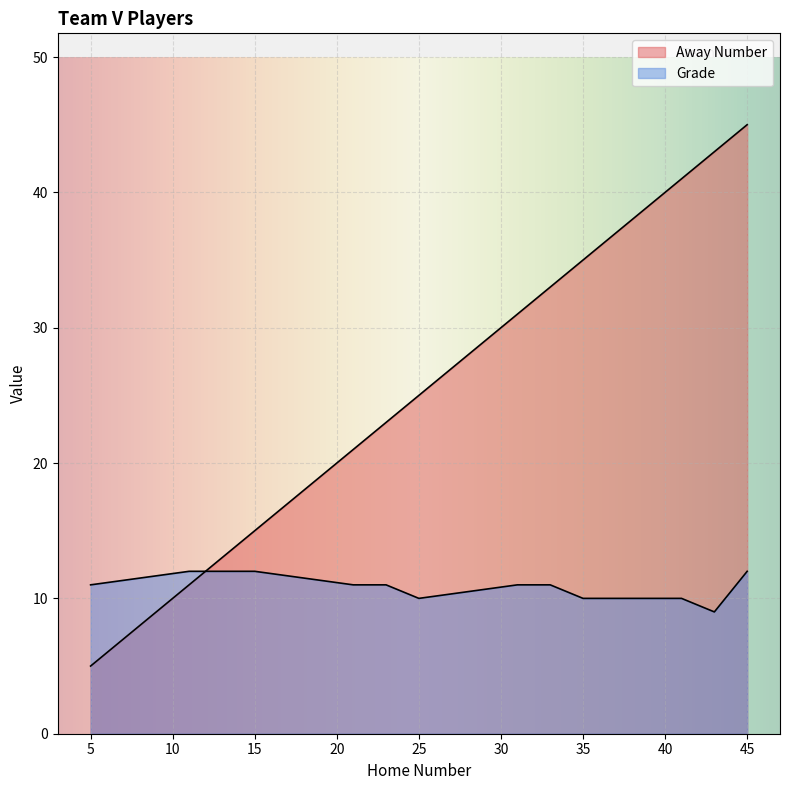

The Grade series shows 10 at 41. True or false?

True